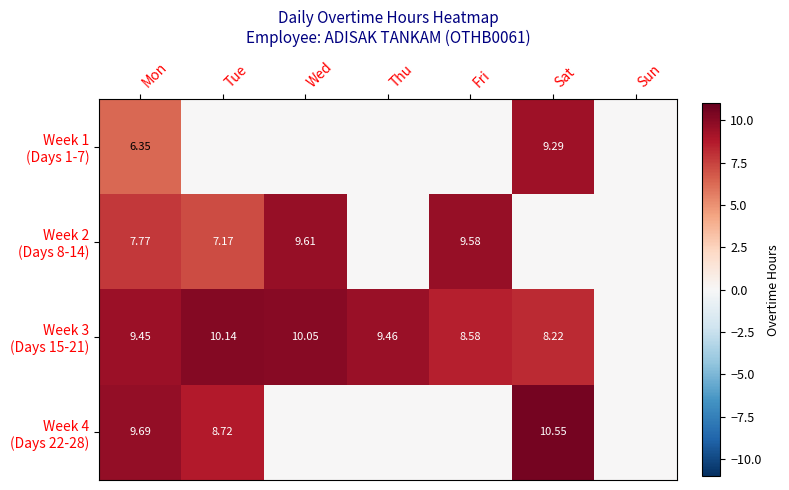

At Sat, list the series in order from smallest to largest.

Week 2 (Days 8-14), Week 3 (Days 15-21), Week 1 (Days 1-7), Week 4 (Days 22-28)